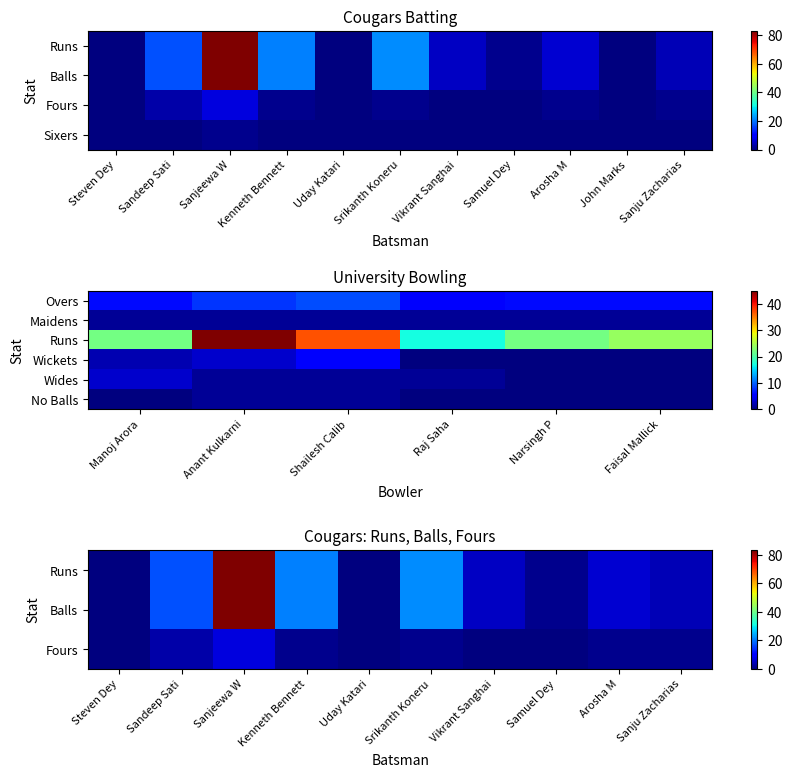

What is the total value across all series at Sanjeewa W?

173